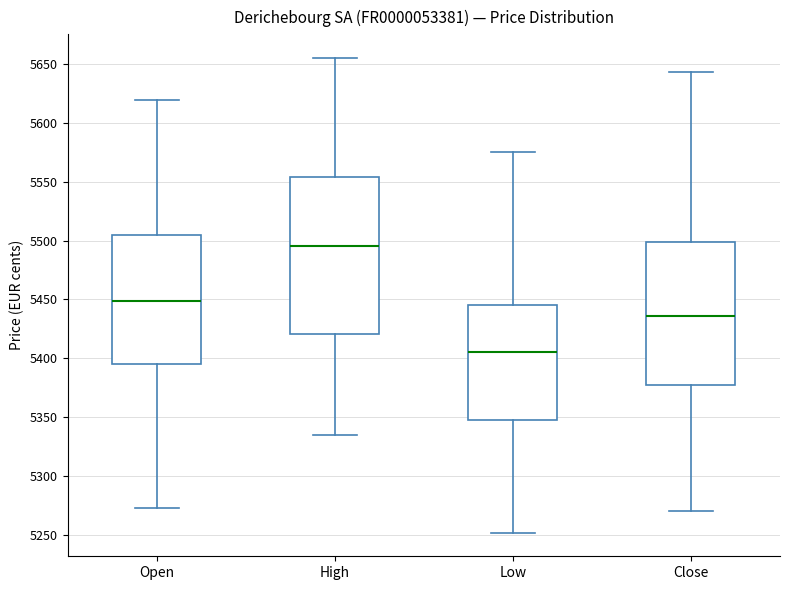

Which box has the lowest median line?

Low